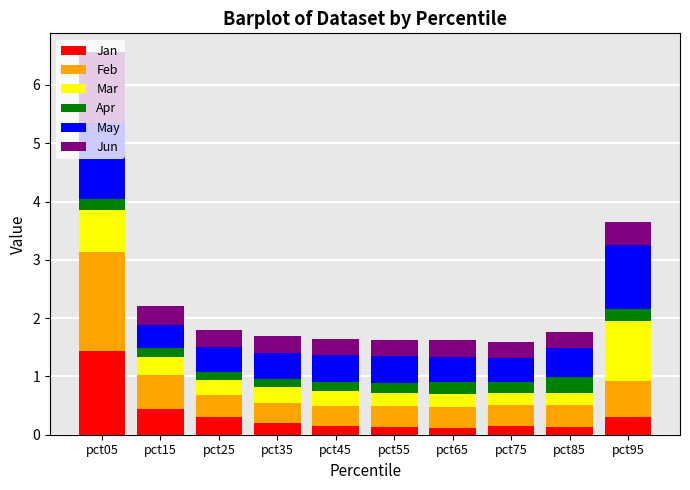

At which category is the sum across all series the highest?

pct05